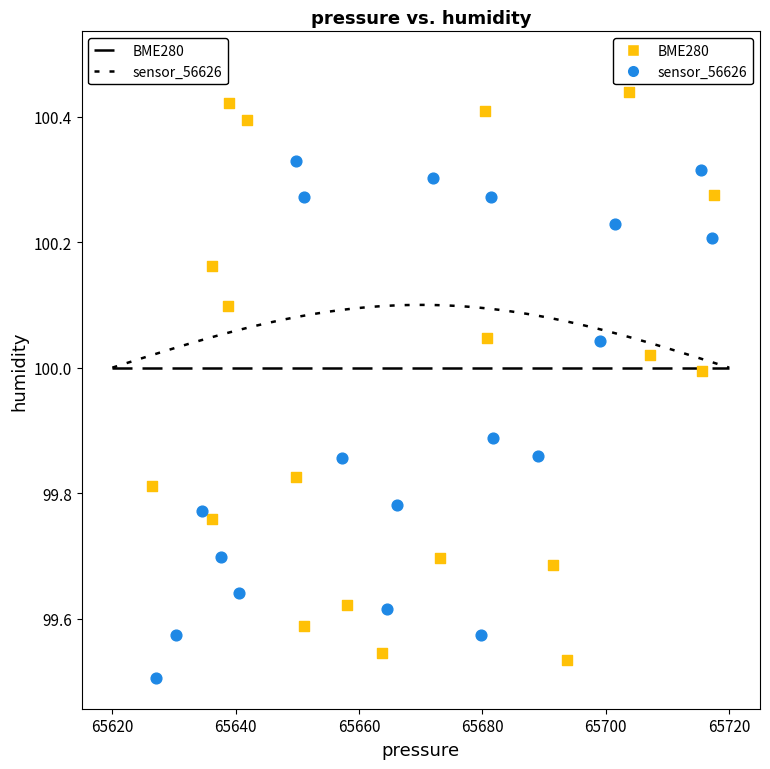

Which series contains the lowest Y value?

sensor_56626